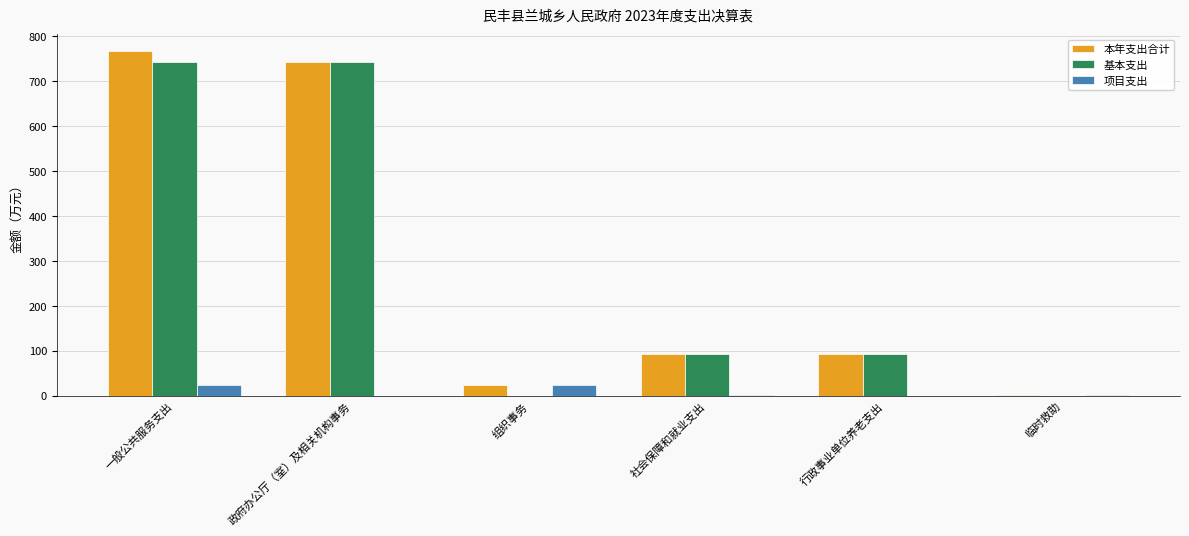

At which category is the sum across all series the highest?

一般公共服务支出